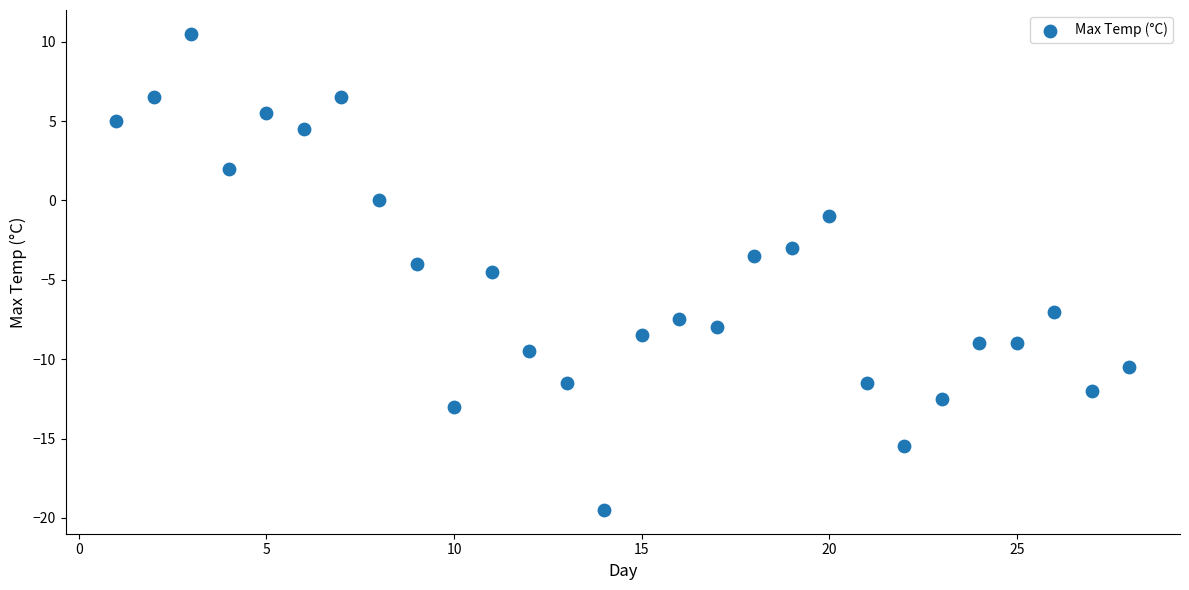

What is the range of X values (max minus min)?

27.0